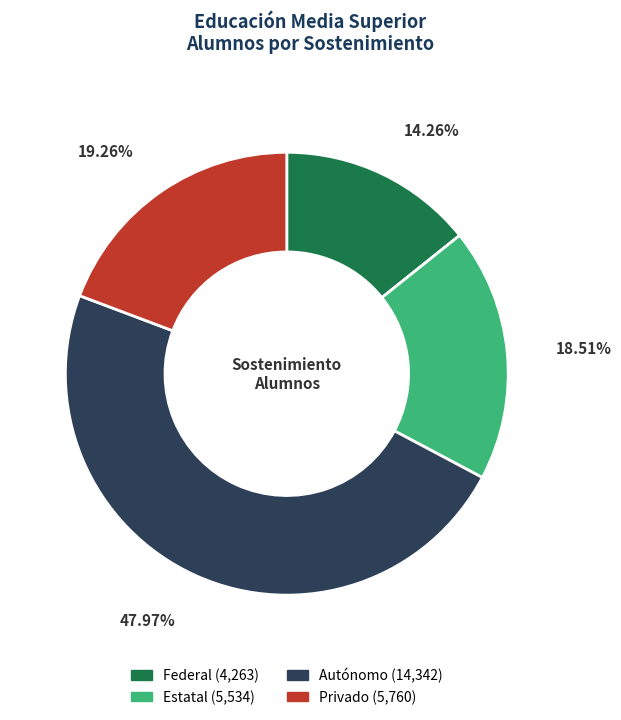

Does Autónomo account for over 50% of the chart?

No